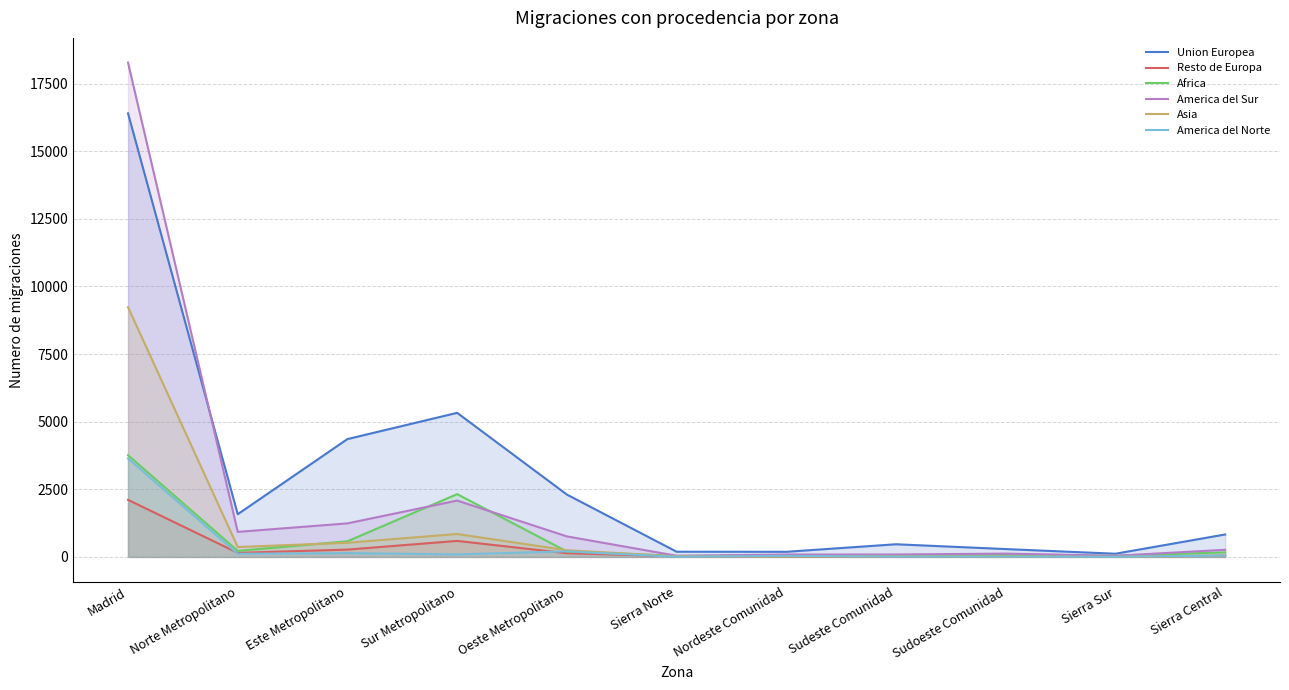

Reading left to right, what are all the values shown in this chart?

Union Europea: 16397	1579	4356	5326	2305	193	189	468	290	118	830
Resto de Europa: 2110	150	271	592	137	23	21	8	15	14	44
Africa: 3760	223	579	2321	202	38	34	54	82	38	169
America del Sur: 18273	926	1240	2083	759	43	89	90	123	43	264
Asia: 9232	366	524	848	246	24	15	21	16	4	45
America del Norte: 3638	115	140	93	206	5	39	9	11	5	50